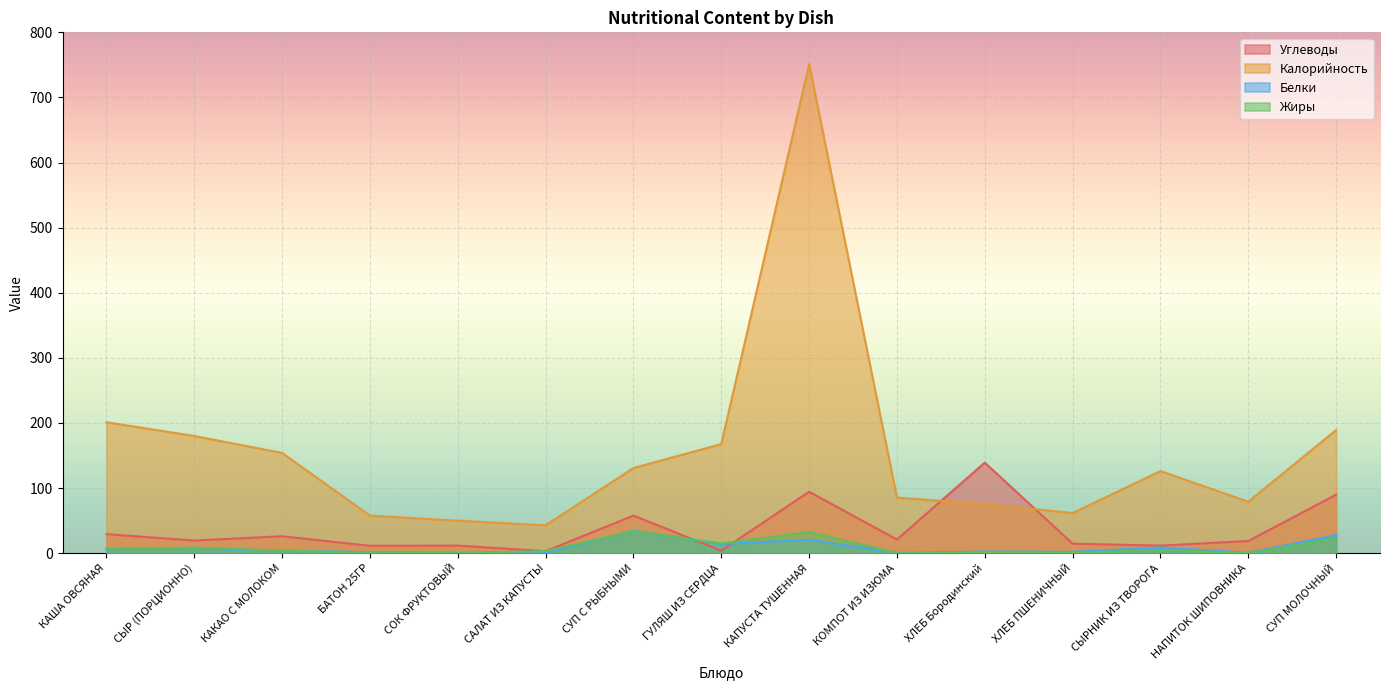

At which category does the chart reach its minimum across all series?

КОМПОТ ИЗ ИЗЮМА